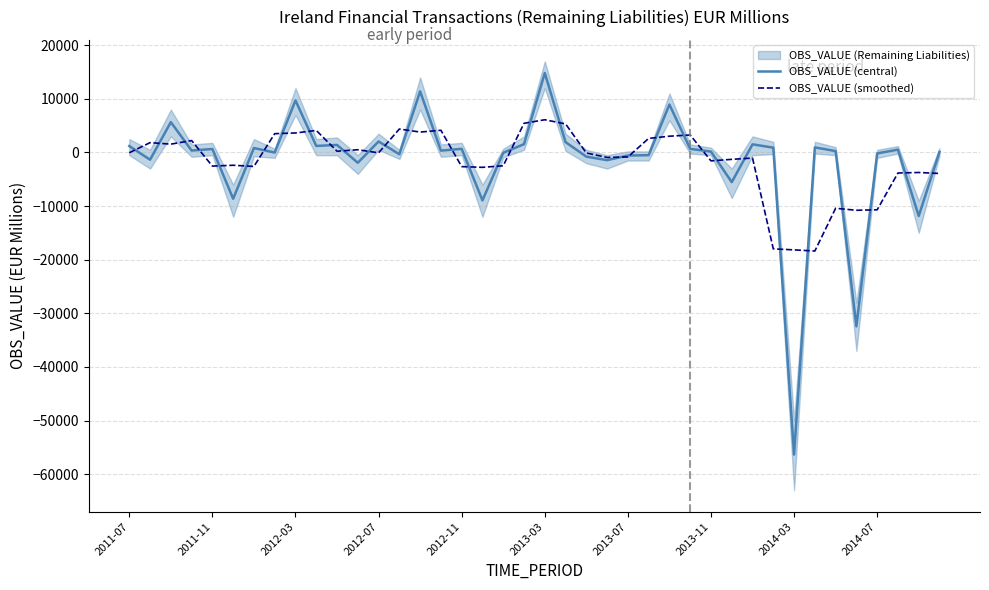

What is the highest value of the OBS_VALUE (smoothed) series?

6105.7